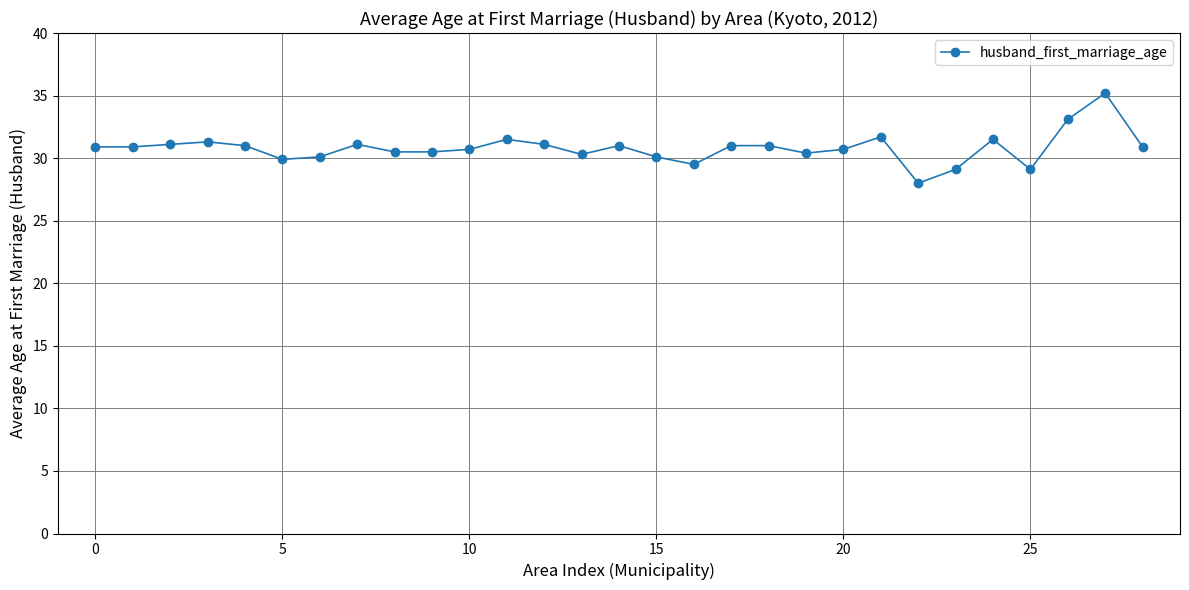

What is the average value?

30.8